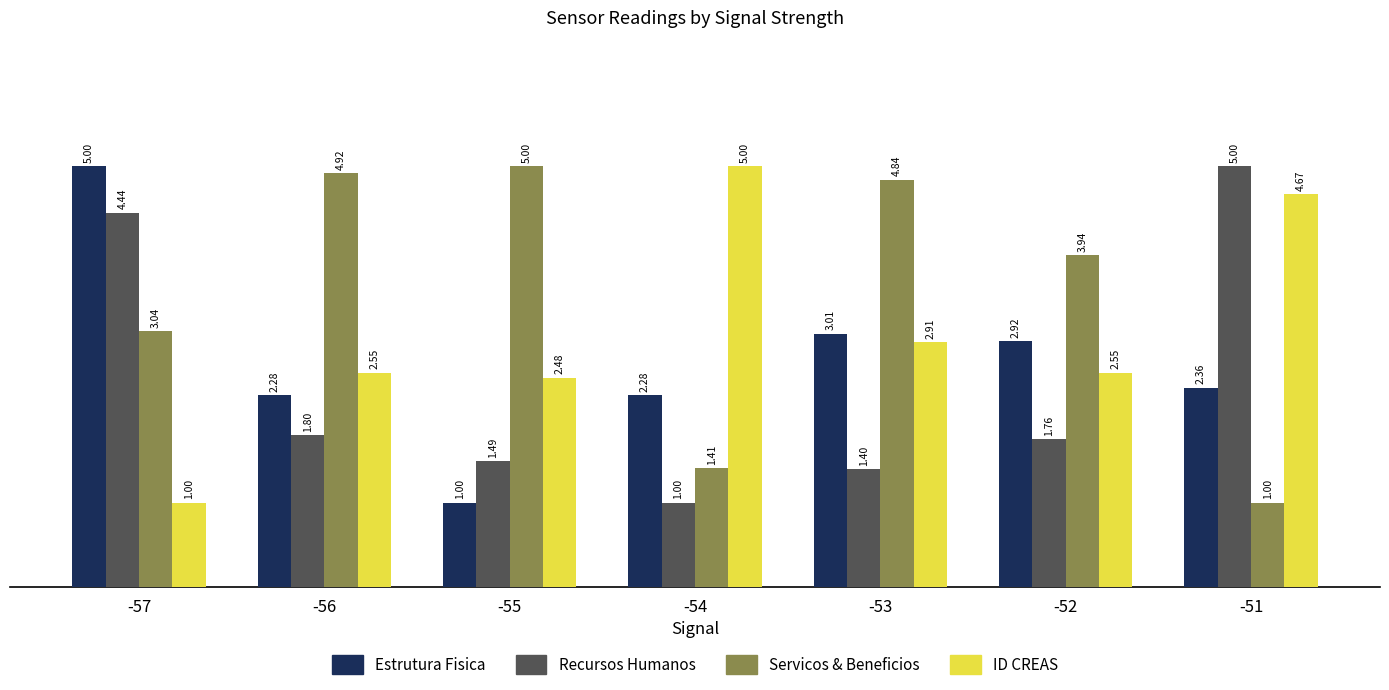

Rank the series at -56 from highest to lowest value.

Servicos & Beneficios, ID CREAS, Estrutura Fisica, Recursos Humanos